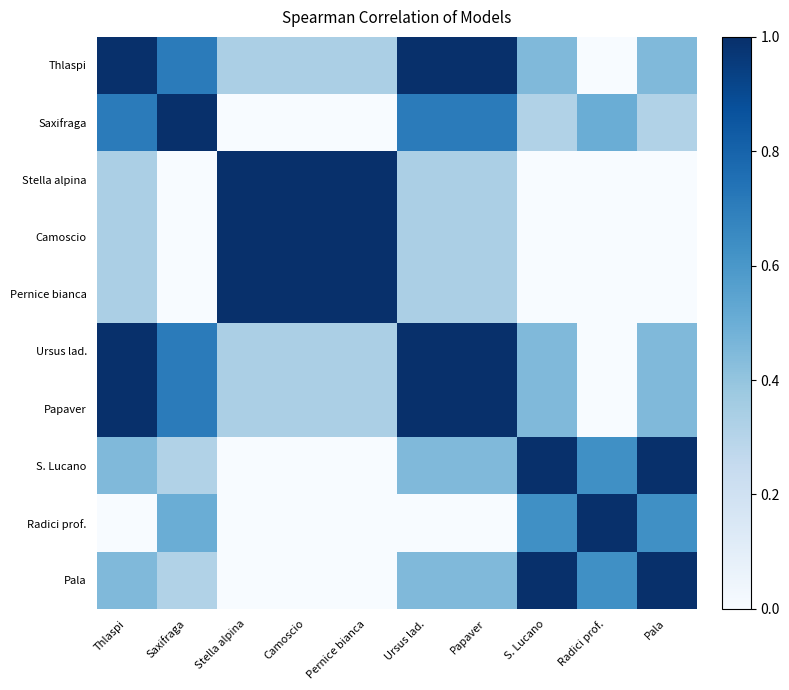

What is the total value across all series at Stella alpina?

4.0